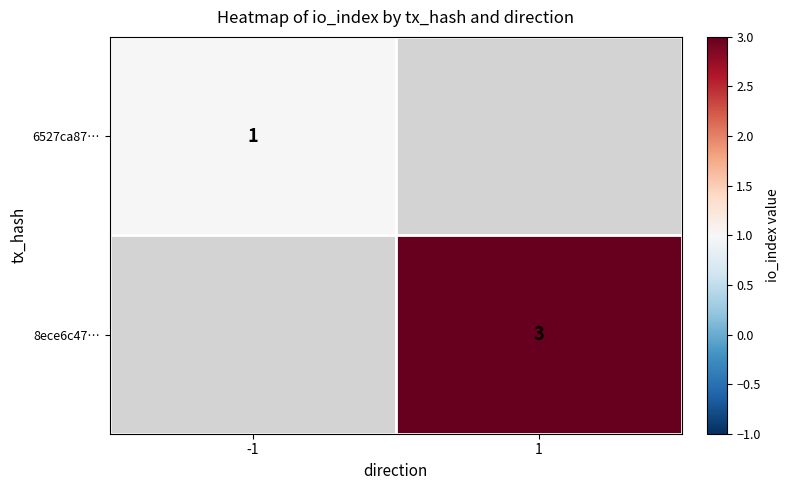

True or false: 6527ca87… has a value of 1 at -1.

True